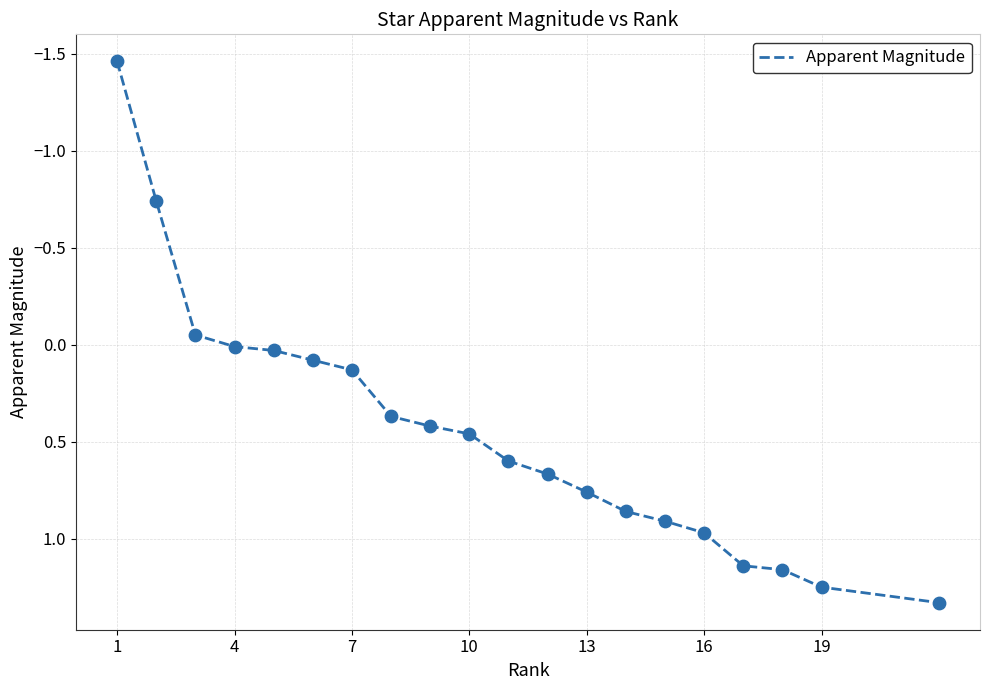

What is the maximum value shown in the chart?

1.3